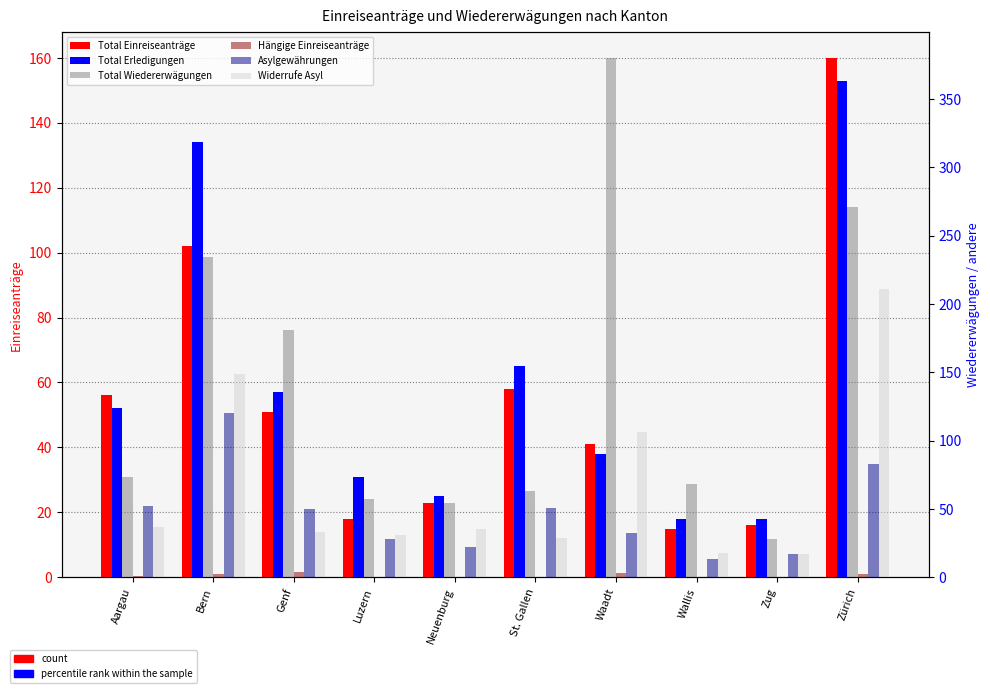

What is the label of the 8th bar from the left?

Wallis